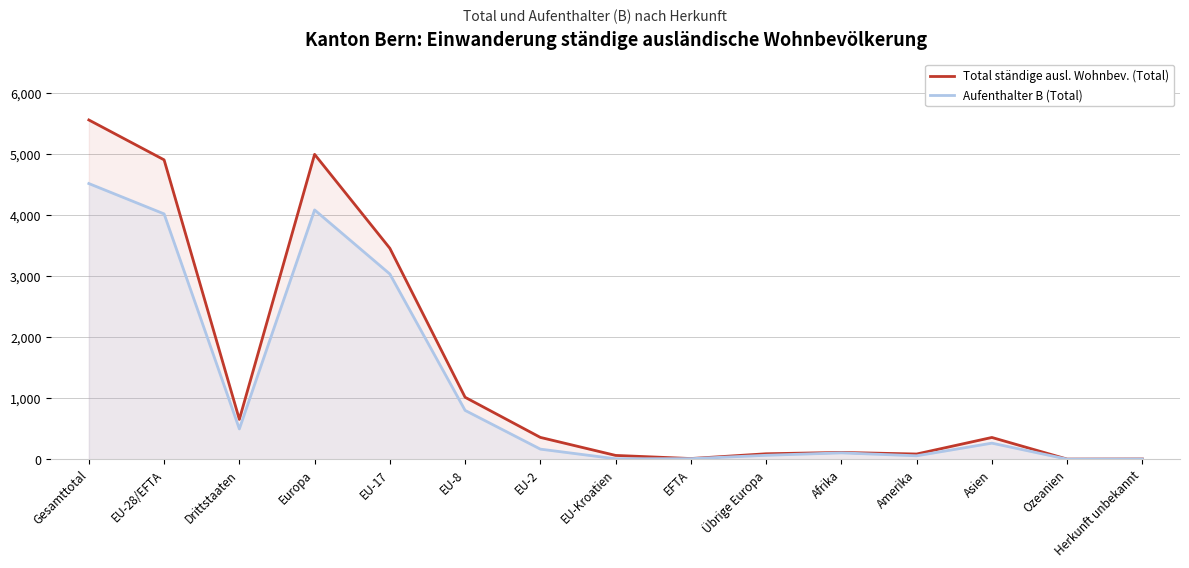

What are all the series names shown in the legend?

Total ständige ausl. Wohnbev. (Total), Aufenthalter B (Total)